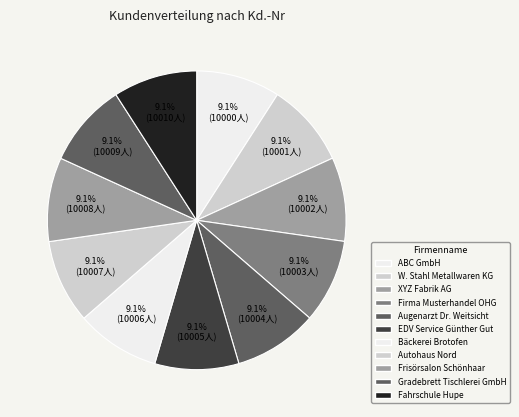

Which slice is the largest?

Fahrschule Hupe